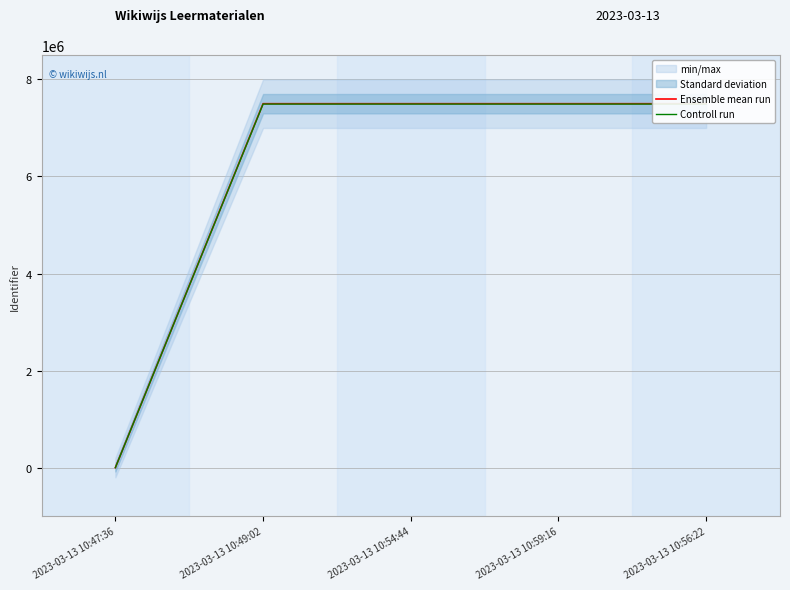

What is the difference between the maximum and minimum values in the Ensemble mean run series?

7499806.0